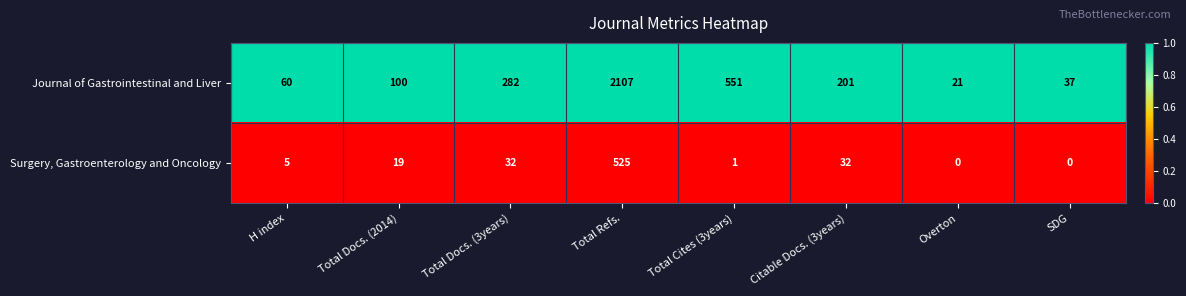

Rank the series by their average value, from lowest to highest.

Surgery, Gastroenterology and Oncology, Journal of Gastrointestinal and Liver